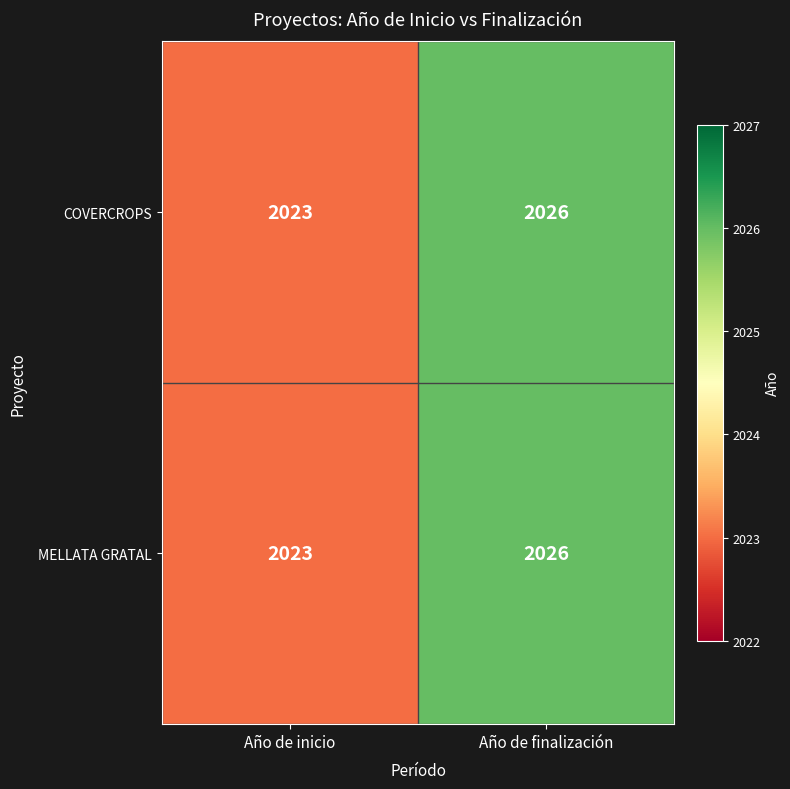

Is the value of COVERCROPS at Año de inicio greater than the value of MELLATA GRATAL at Año de finalización?

No